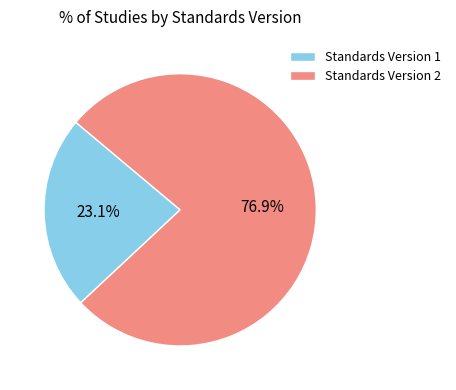

To the nearest percent, what portion does Standards Version 1 represent?

23%